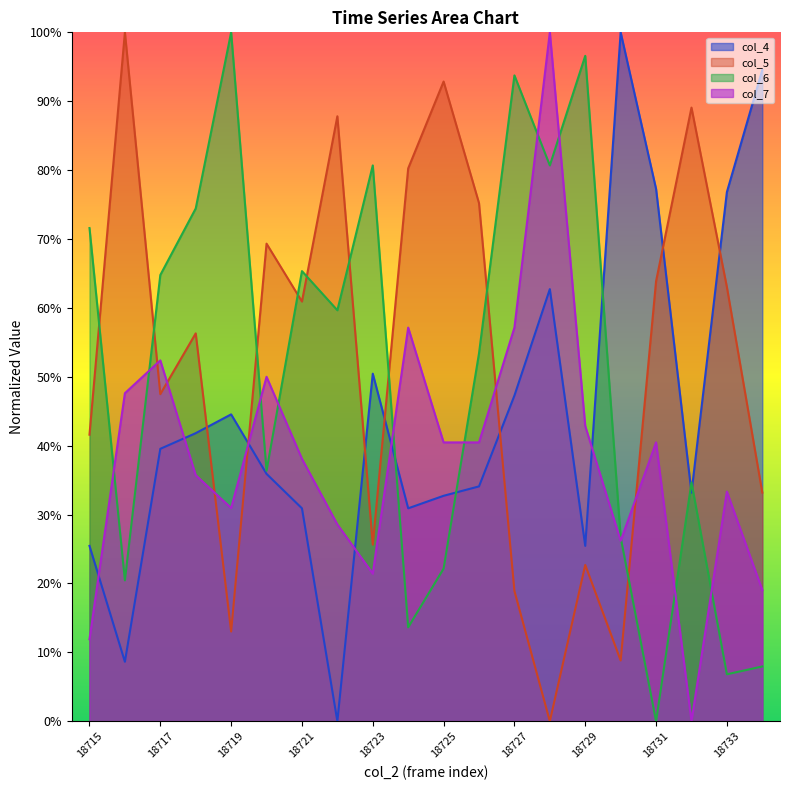

Rank the series by their maximum value, from lowest to highest.

col_4, col_5, col_6, col_7